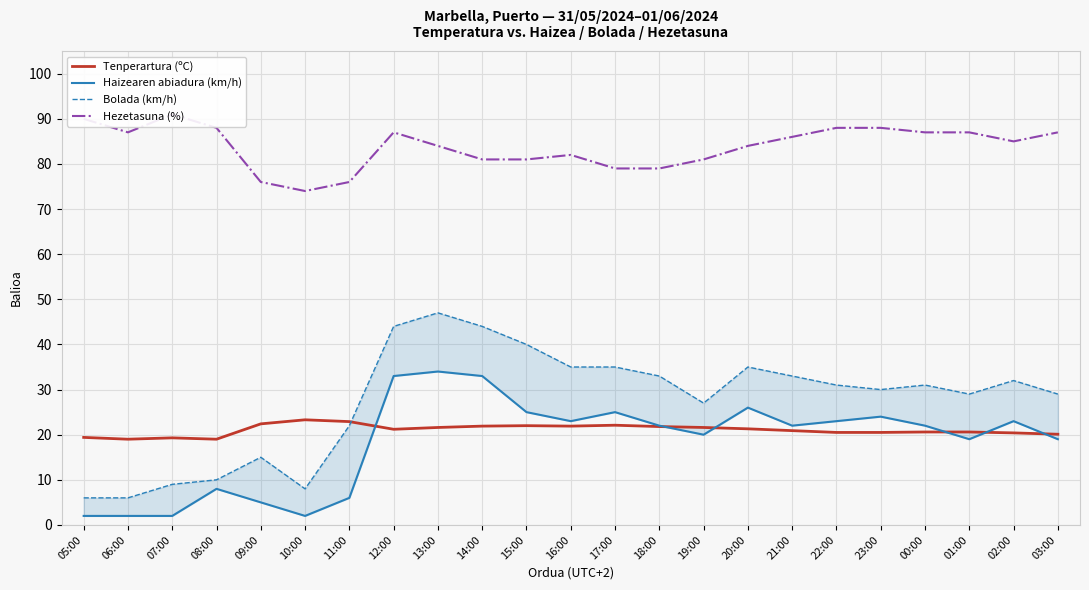

The value of Haizearen abiadura (km/h) at 05:00 is 2.0. True or false?

True